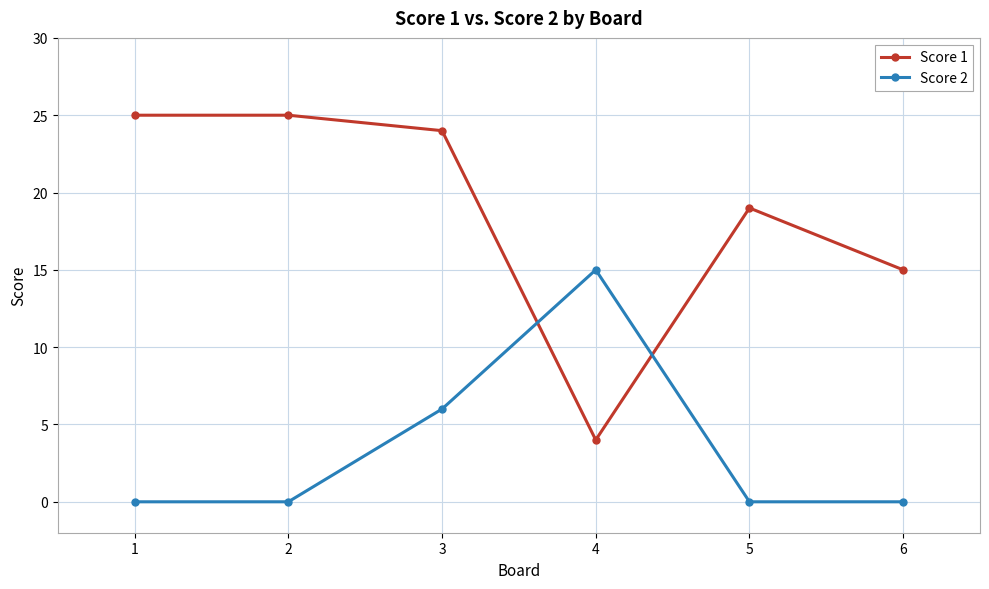

Which series has the widest spread of values?

Score 1